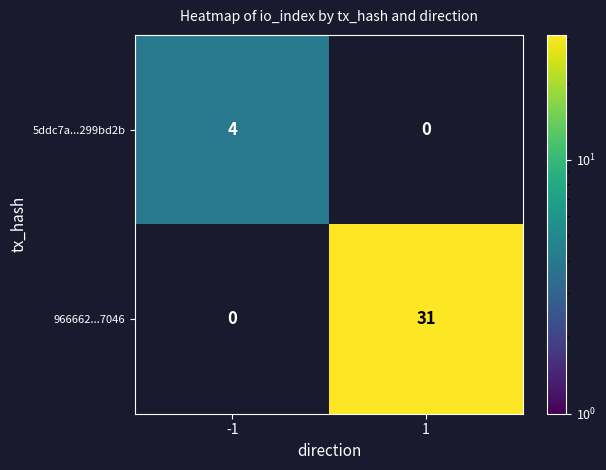

The 966662...7046 series shows 31 at 1. True or false?

True